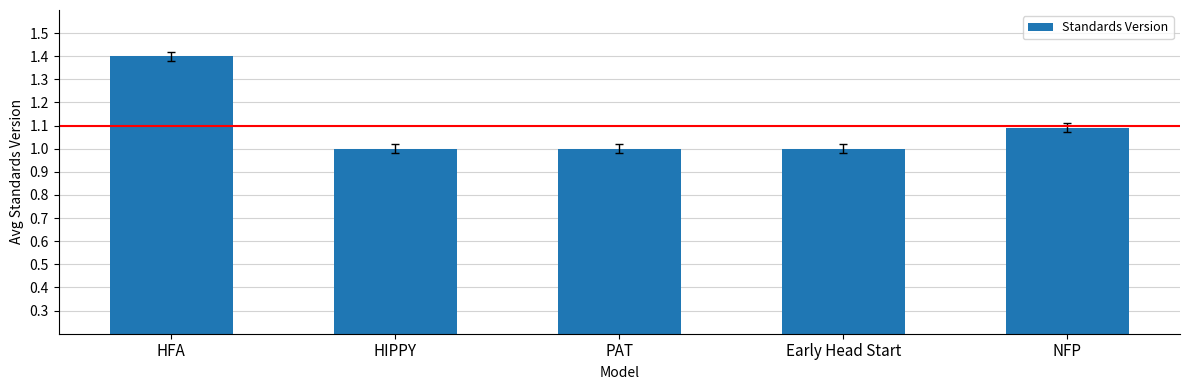

The value at PAT is 1.0. True or false?

True